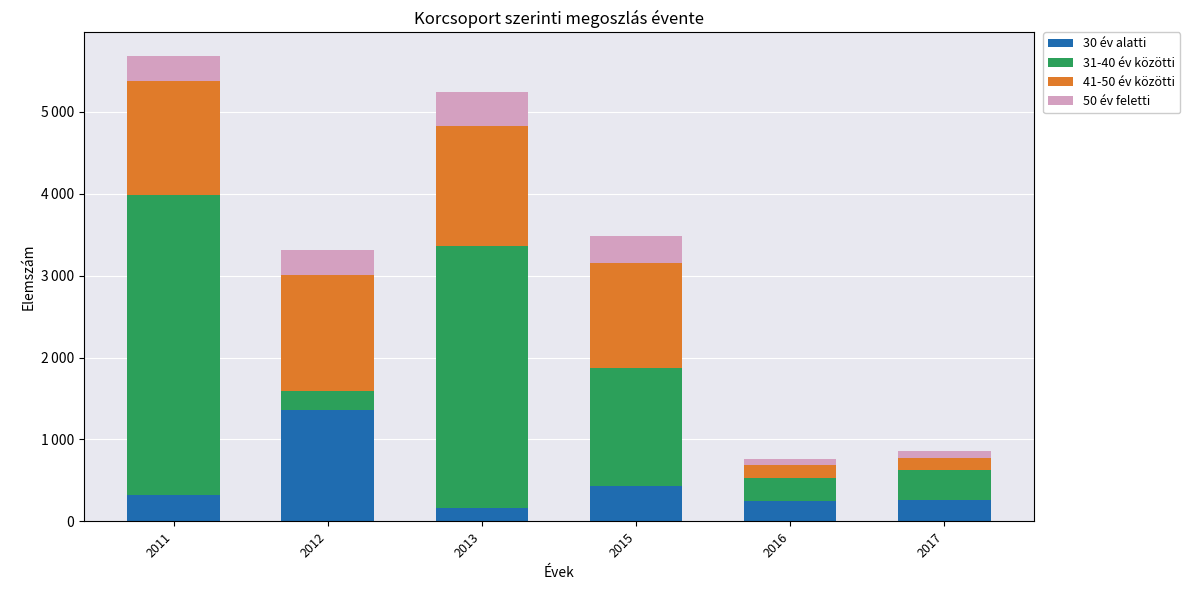

What are all the series names shown in the legend?

30 év alatti, 31-40 év közötti, 41-50 év közötti, 50 év feletti